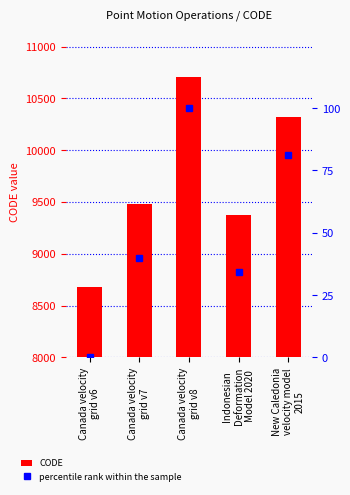

Reading left to right, what are all the values shown in this chart?

CODE: Canada velocity
grid v6=8676.0	Canada velocity
grid v7=9483.0	Canada velocity
grid v8=10707.0	Indonesian
Deformation
Model 2020=9375.0	New Caledonia
velocity model
2015=10323.0
percentile rank within the sample: Canada velocity
grid v6=0.0	Canada velocity
grid v7=39.7	Canada velocity
grid v8=100.0	Indonesian
Deformation
Model 2020=34.4	New Caledonia
velocity model
2015=81.1